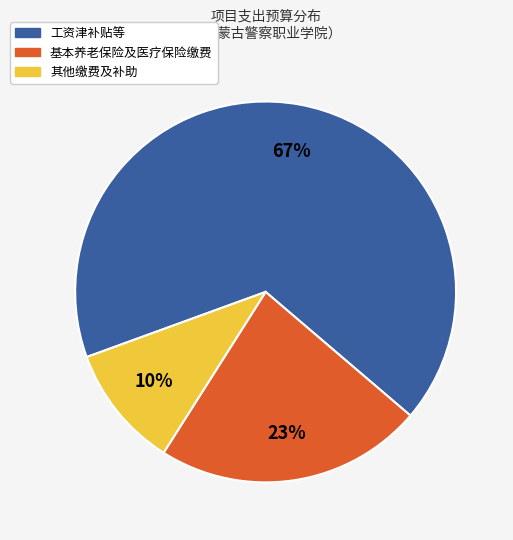

To the nearest percent, what is the average slice percentage?

33%